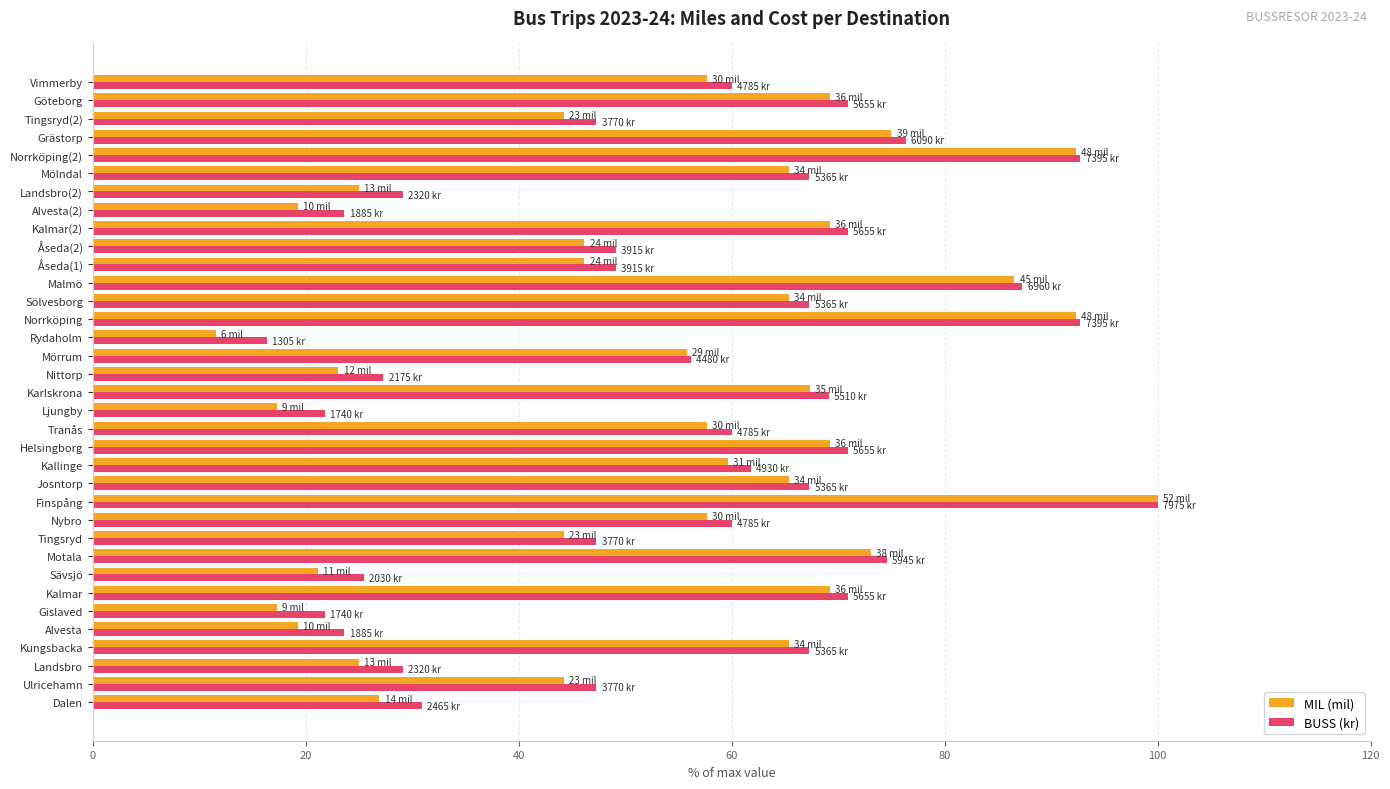

How many data points in MIL (mil) are less than 57?

16